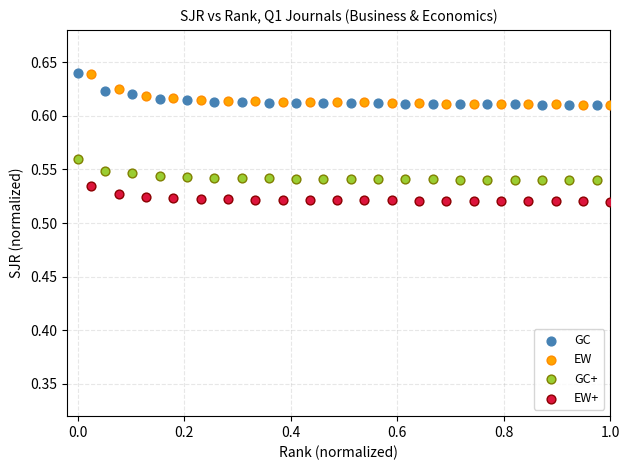

Which series has the largest Y range (max minus min)?

GC